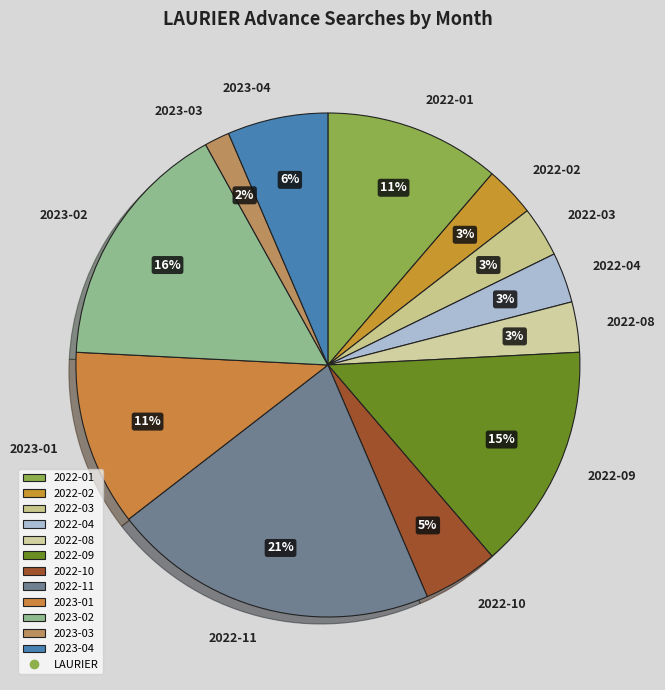

What is the largest slice in the pie chart?

2022-11